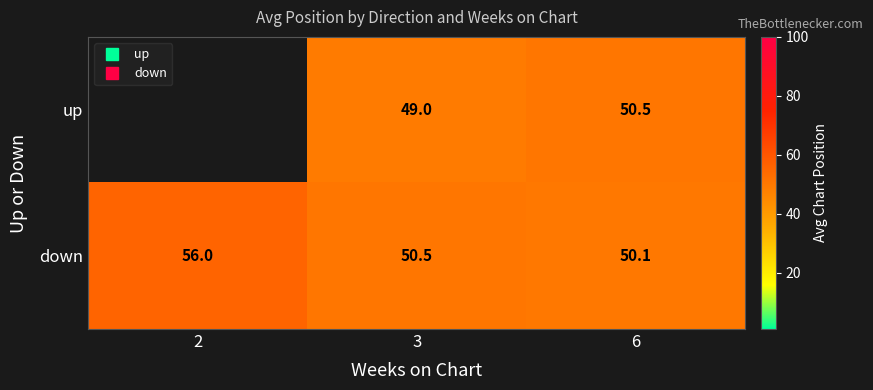

What is the minimum value for down?

50.1